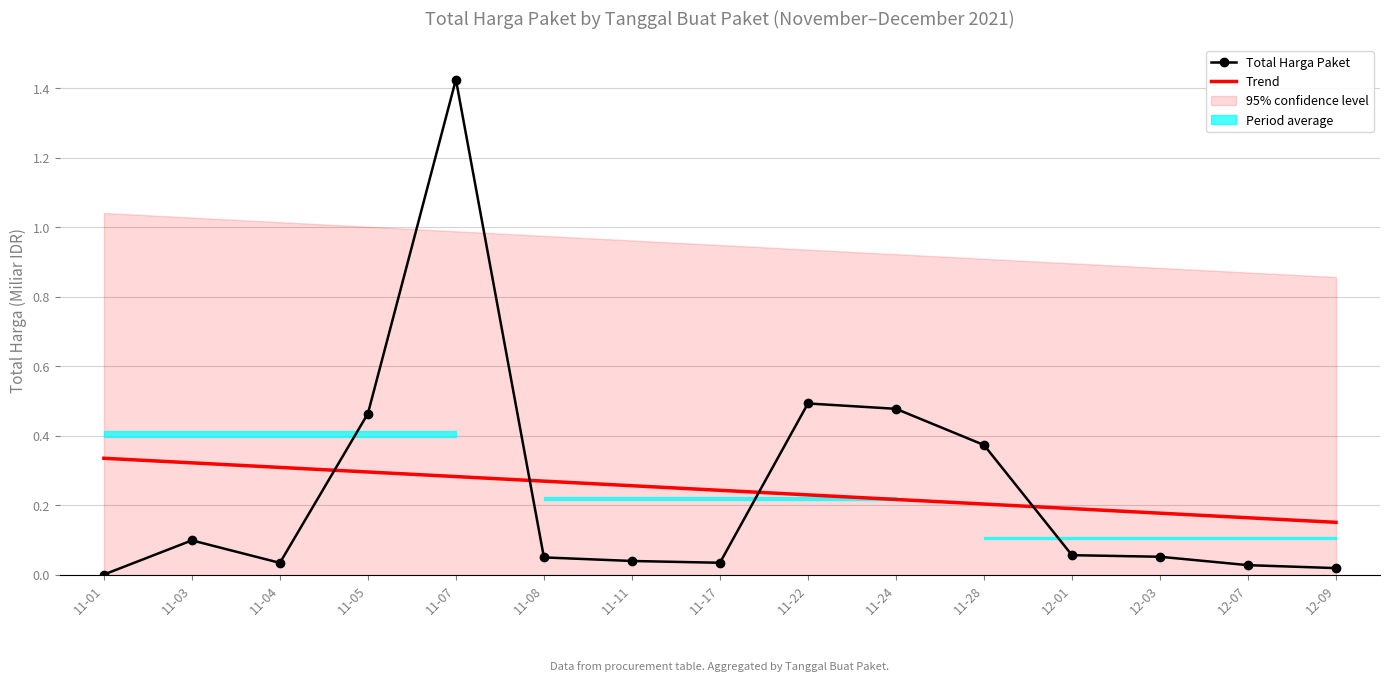

Where is the first local minimum for Total Harga Paket?

11-04